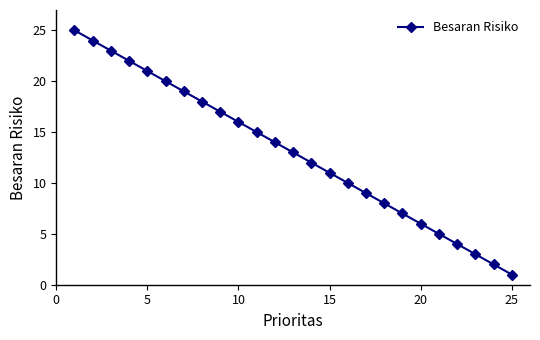

True or false: the data has more than 1 interior local peaks.

False